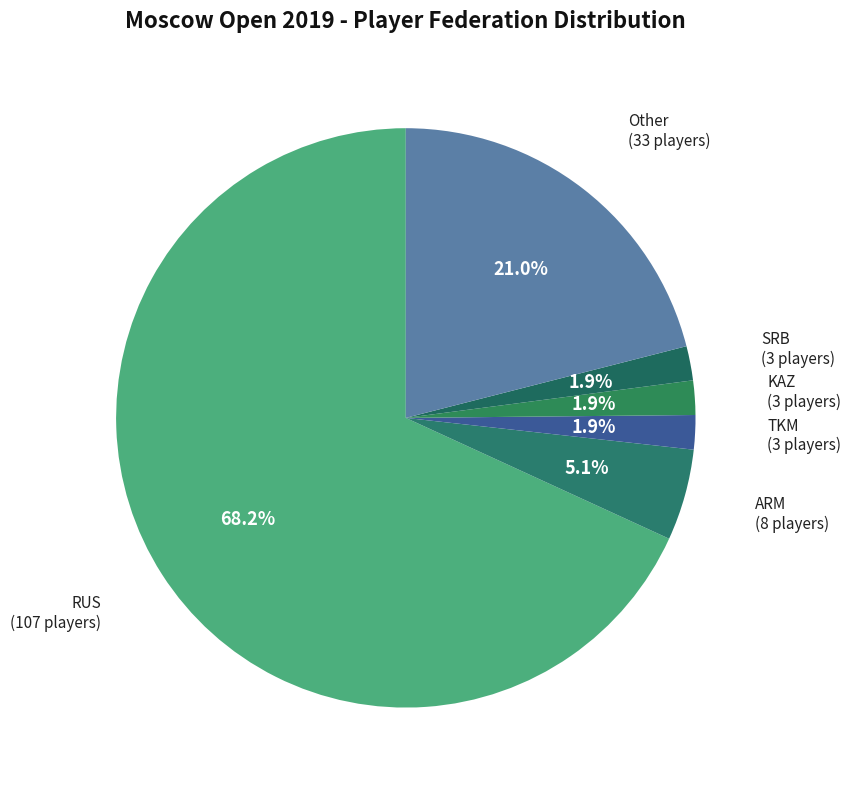

Which slice is the largest?

RUS